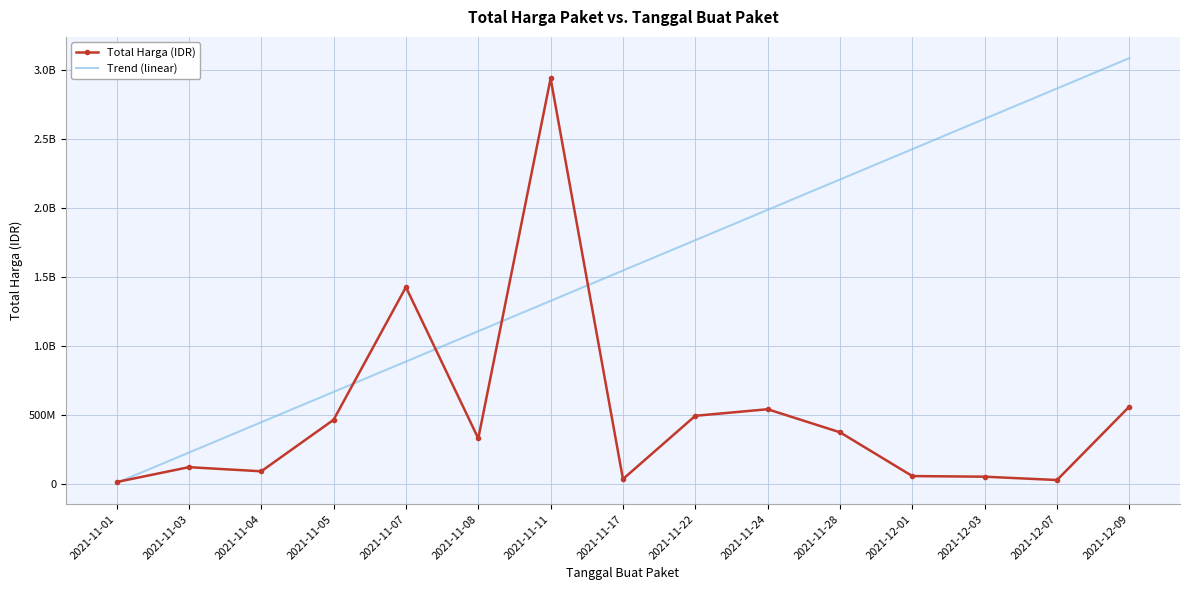

What is the smallest value displayed?

6393750.0